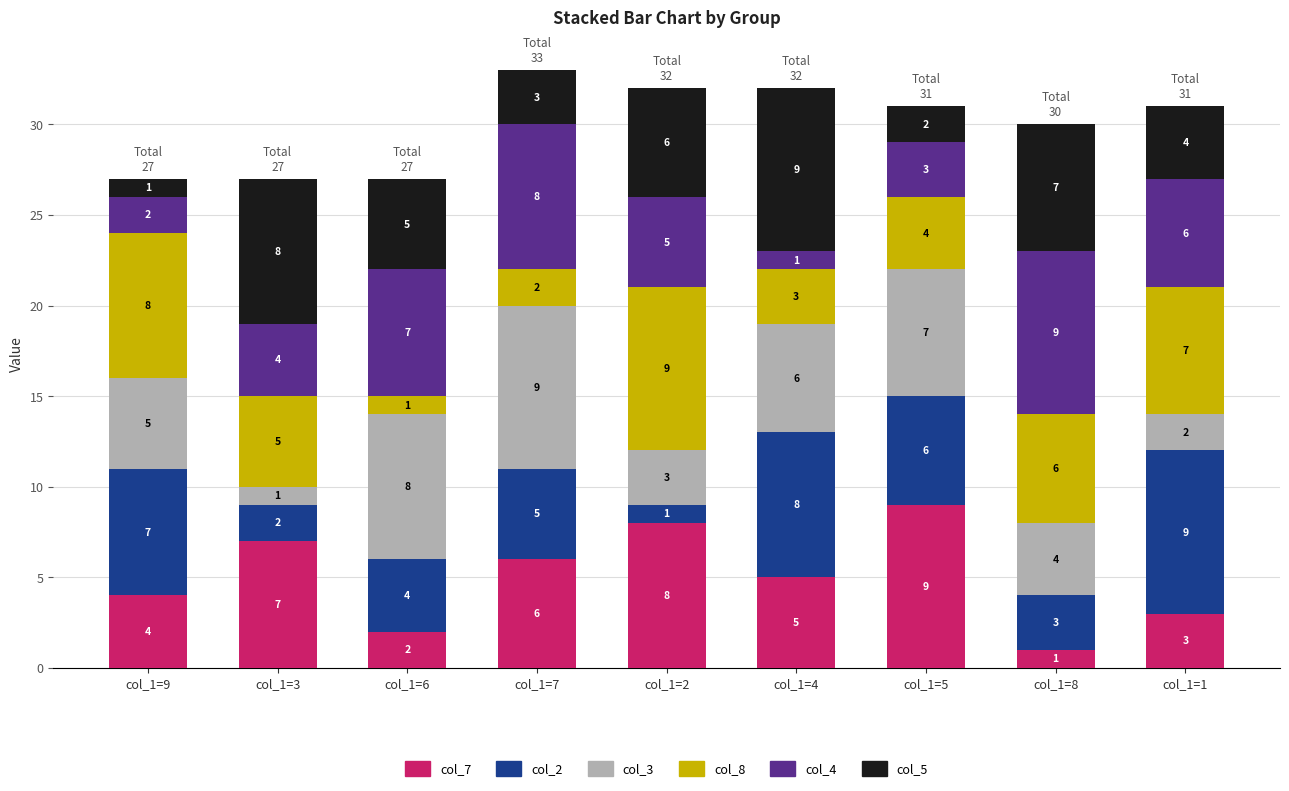

What is the difference between the col_7 values at col_1=1 and col_1=7?

3